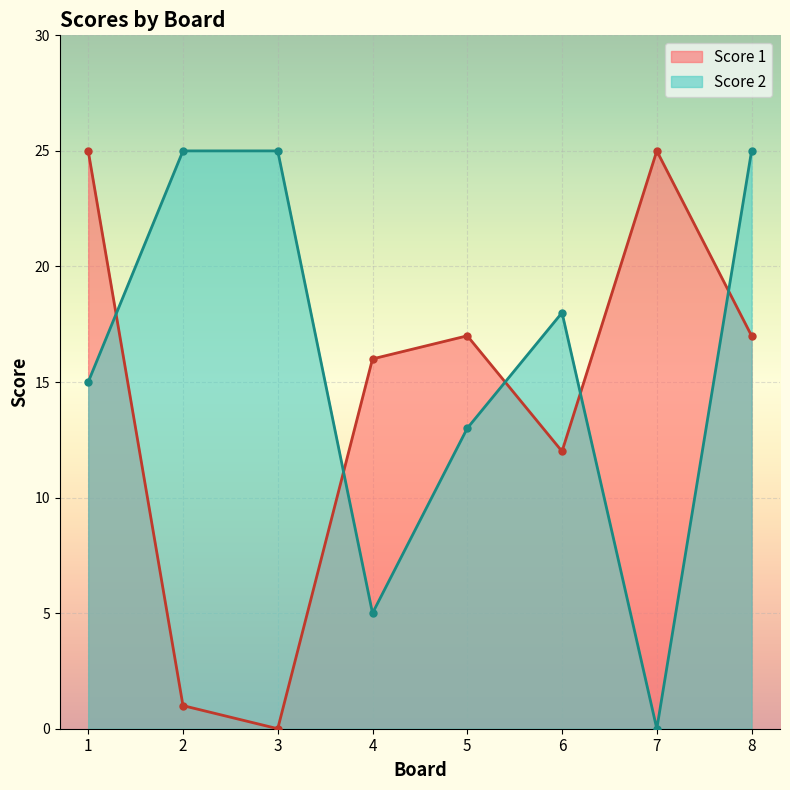

At how many categories does at least one series exceed 15?

8